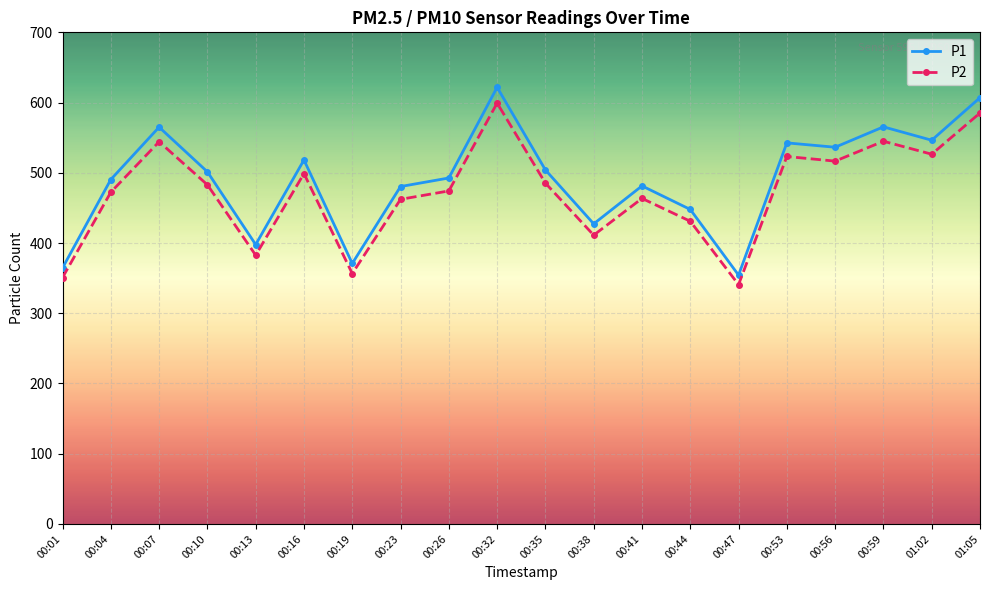

True or false: P1 has a value of 427.3 at 00:38.

True